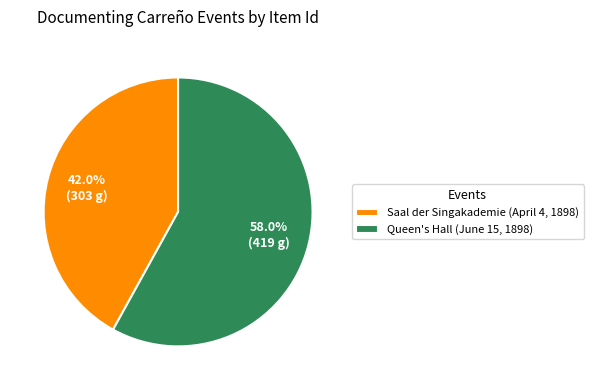

Is it true that Saal der Singakademie (April 4, 1898) is 56% of the pie?

False